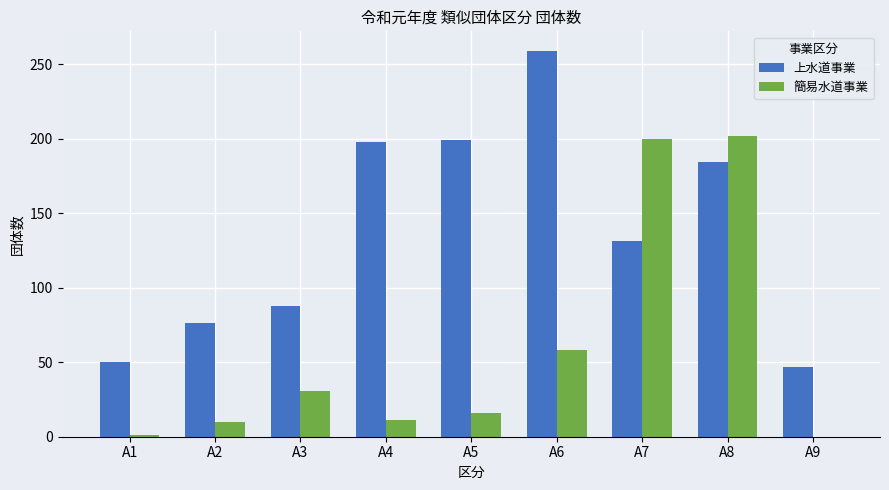

What value does the 簡易水道事業 series have at A5?

16